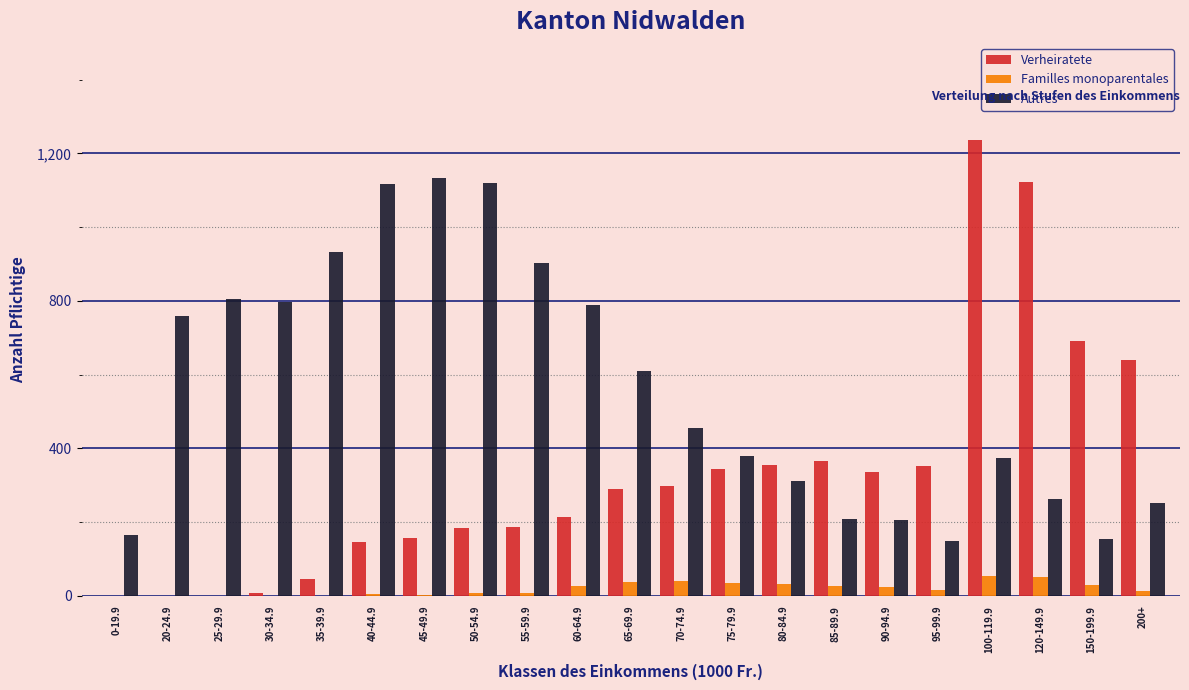

What is the sum of all Autres values?

11889